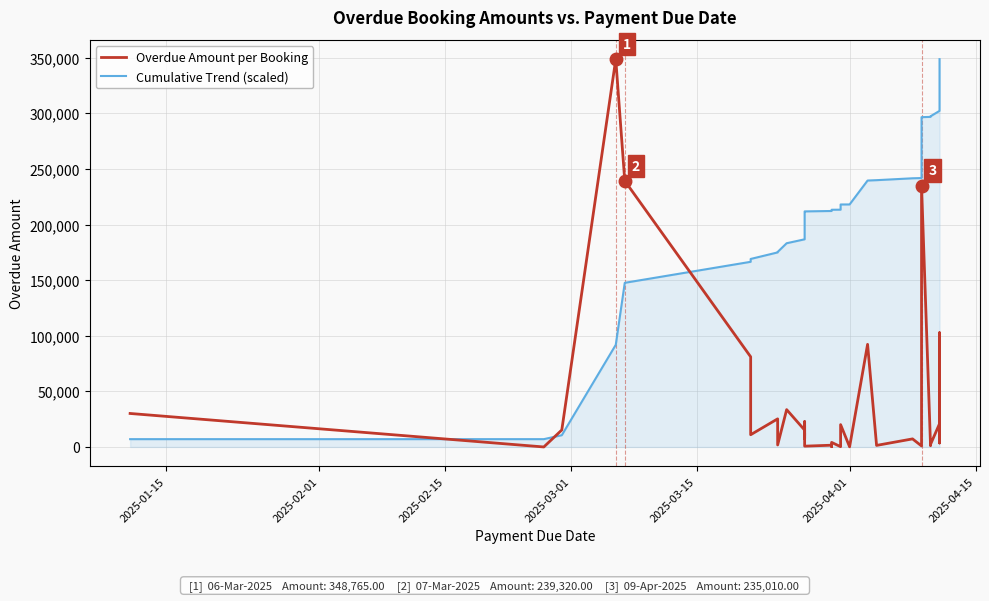

Reading left to right, what are all the values shown in this chart?

Overdue Amount per Booking: 30120.0	1.0	15290.0	348765.0	239320.0	81070.0	11000.0	25278.0	1800.0	33580.0	15180.0	10120.0	12650.0	22770.0	7590.0	12650.0	7590.0	14150.0	19460.0	720.0	1576.0	277.0	396.0	4106.0	250.0	20080.0	144.0	92290.0	1401.0	7254.0	900.0	235010.0	1109.0	2313.0	20906.0	102700.0	3570.0	93300.0
Cumulative Trend (scaled): 7018.7	7019.0	10581.9	91852.8	147620.3	166511.6	169074.9	174965.3	175384.7	183209.7	186747.0	189105.2	192053.0	197359.0	199127.6	202075.4	203844.1	207141.4	211676.0	211843.8	212211.1	212275.6	212367.9	213324.7	213382.9	218062.1	218095.6	239601.5	239928.0	241618.3	241828.0	296591.2	296849.6	297388.6	302260.2	326191.9	327023.8	348765.0